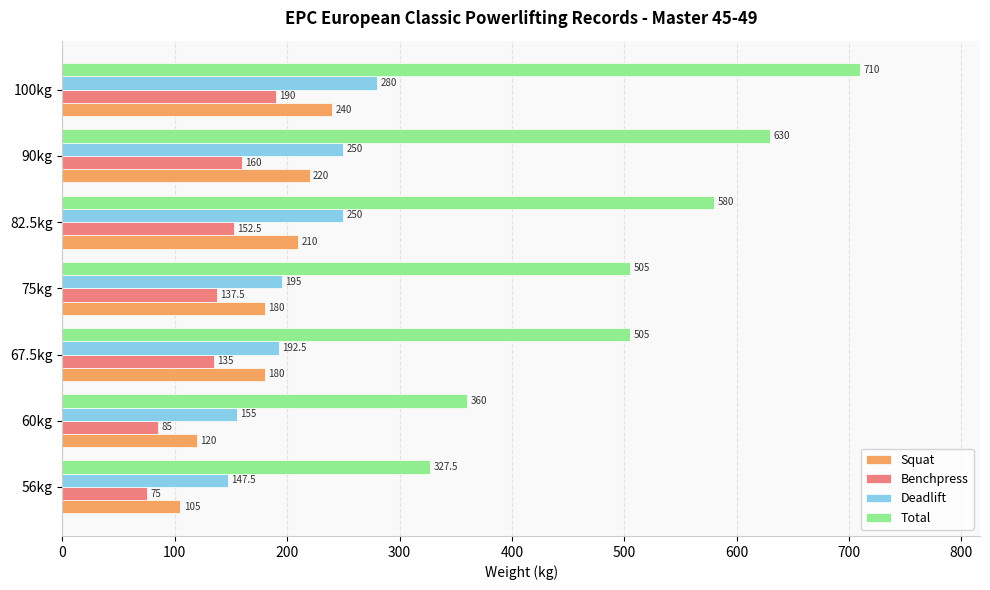

True or false: Deadlift has a value of 263.6 at 67.5kg.

False